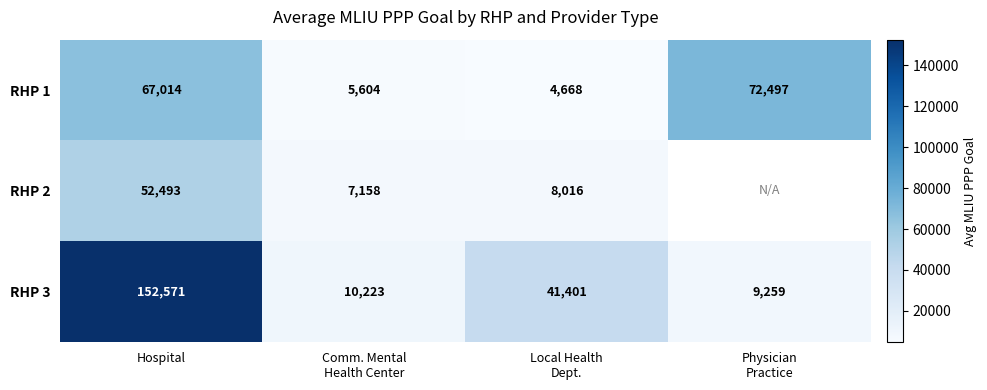

At which category is the sum across all series the highest?

Hospital